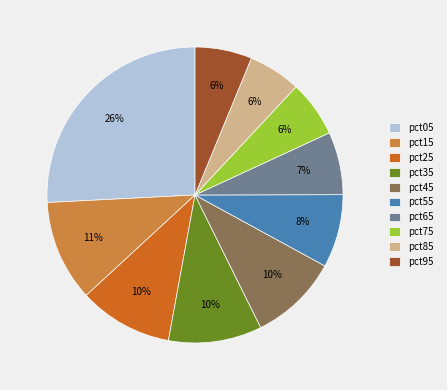

Is there any slice that represents more than half of the pie?

No